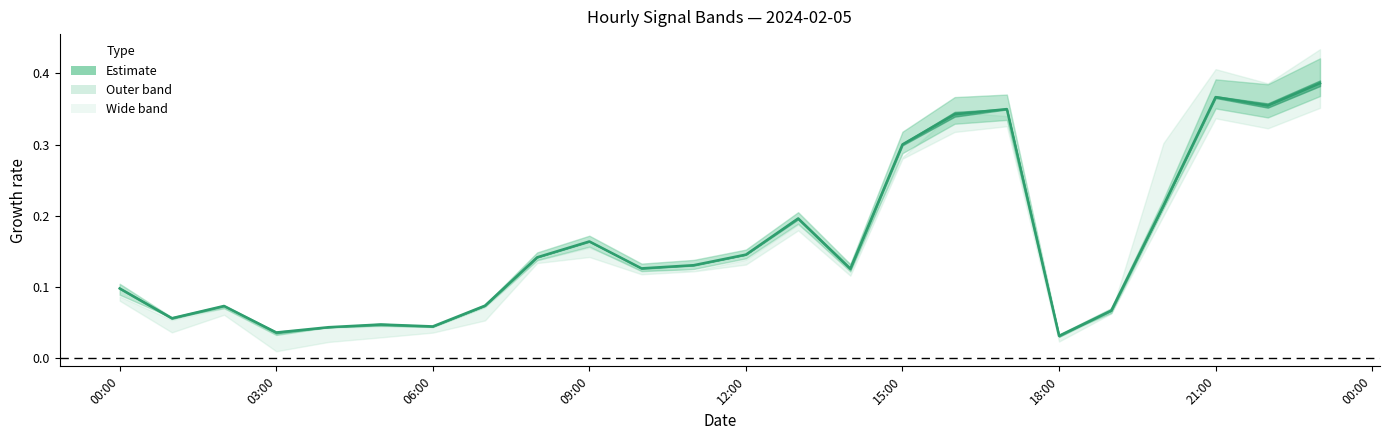

Reading left to right, extract all data points from this chart.

0.1	0.1	0.1	0.0	0.0	0.0	0.0	0.1	0.1	0.2	0.1	0.1	0.1	0.2	0.1	0.3	0.3	0.3	0.0	0.1	0.2	0.4	0.4	0.4